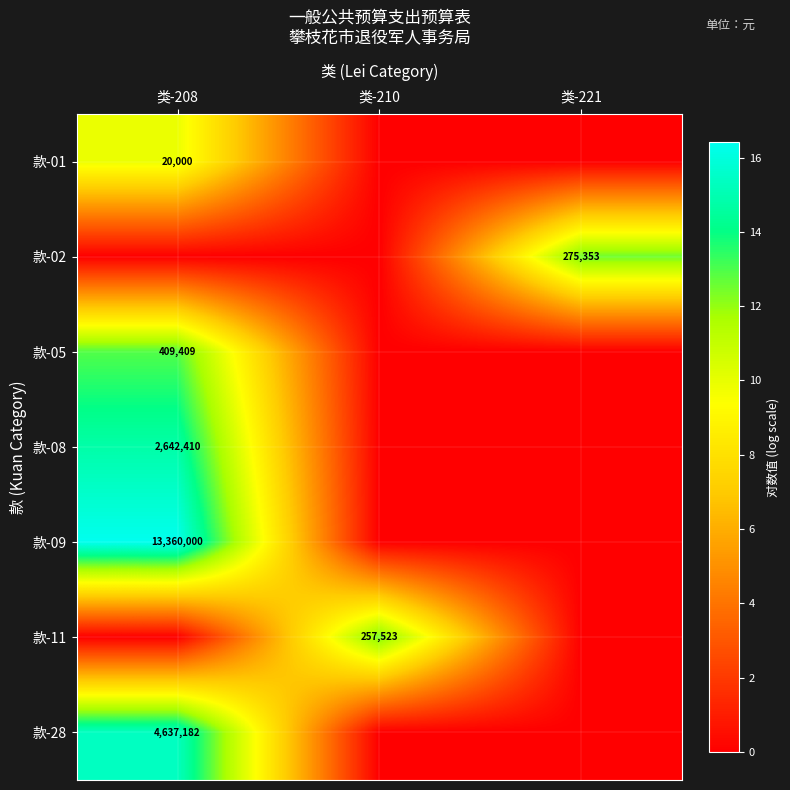

What is the total value across all series at 类-210?

12.5